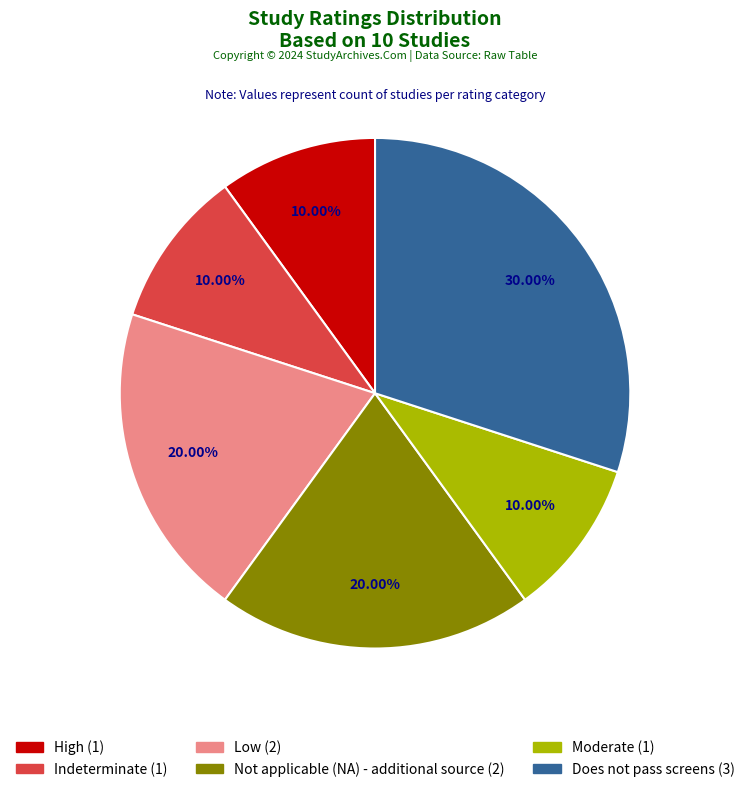

To the nearest percent, what percentage of the pie is Low?

20%